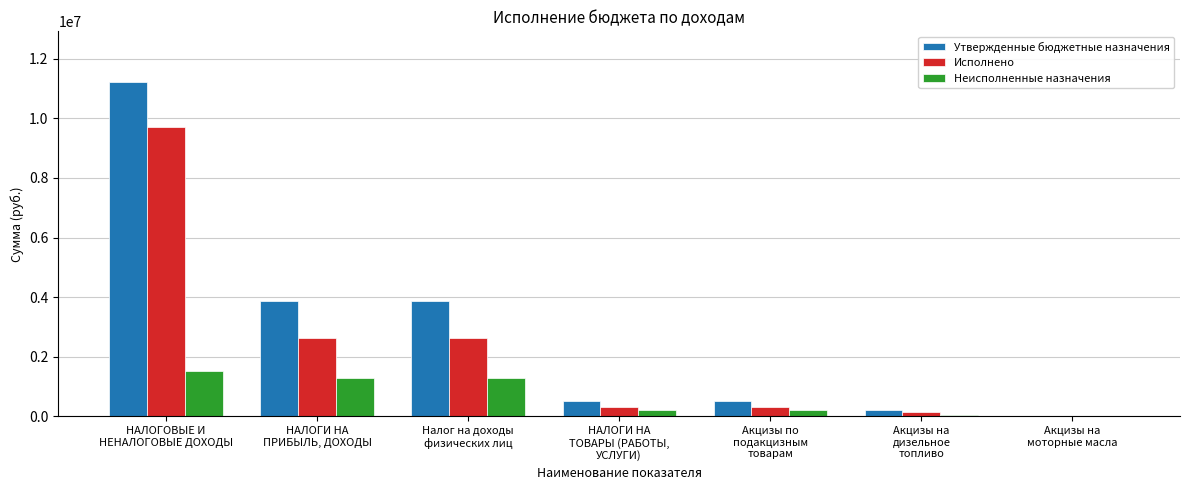

What is the total value across all series at Акцизы по
подакцизным
товарам?

1026800.0